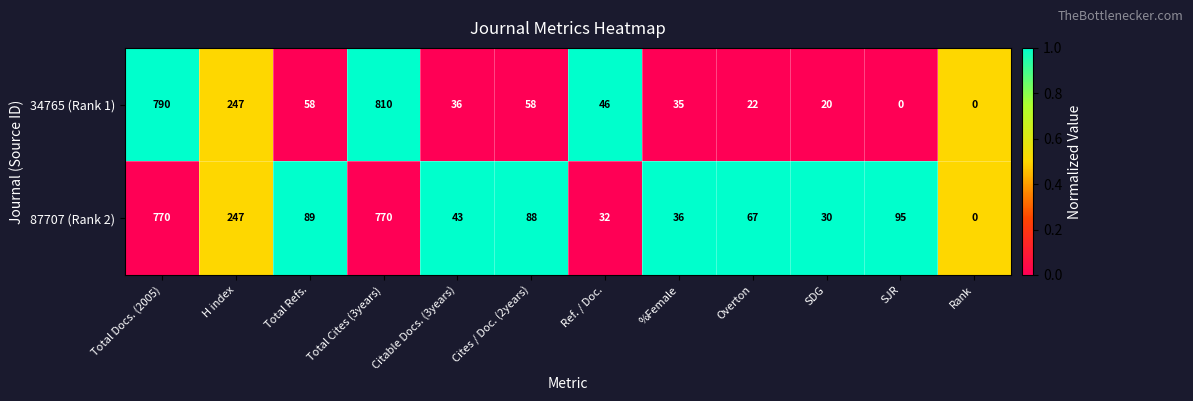

What is the spread (max minus min) of values at Overton?

45